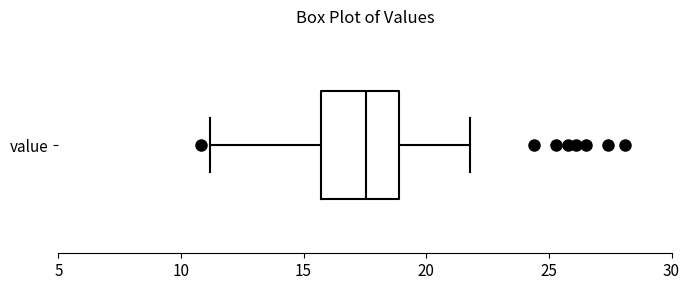

Read this box plot against the x-axis: the position of the median line, the range covered by the box, and the ends of both whiskers. The values are not printed on the chart, so give them approximately, as read against the axis.

median 17.5, box 15.5 to 19.0, whiskers 11.0 to 22.0